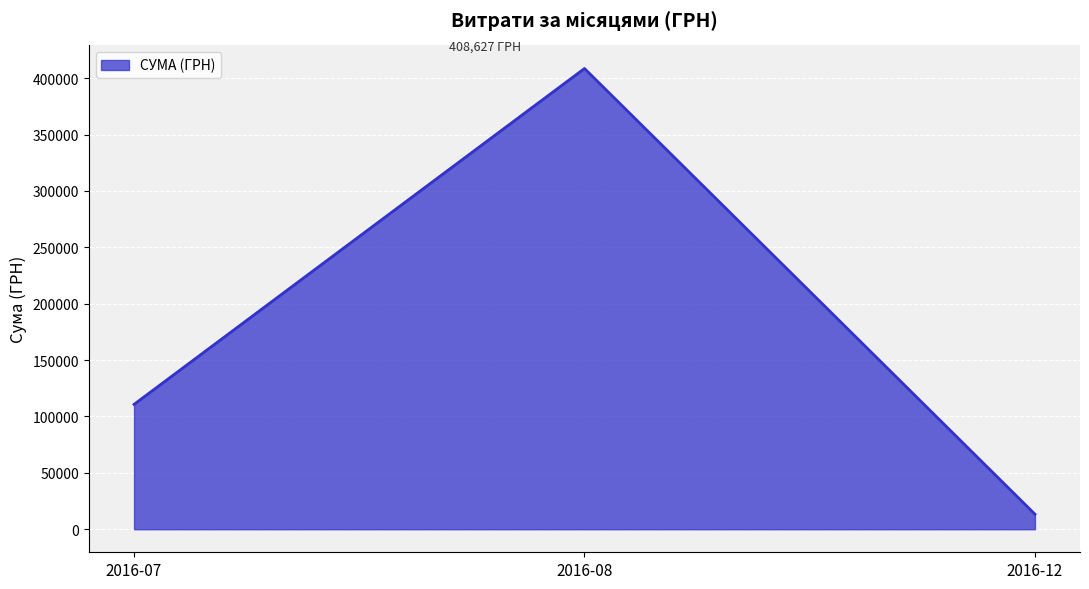

The value at 2016-07 is 153448.4. True or false?

False